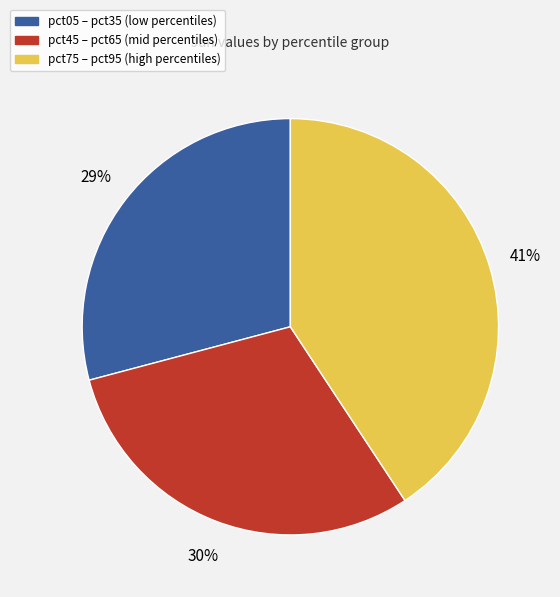

Is there a majority slice in this chart?

No